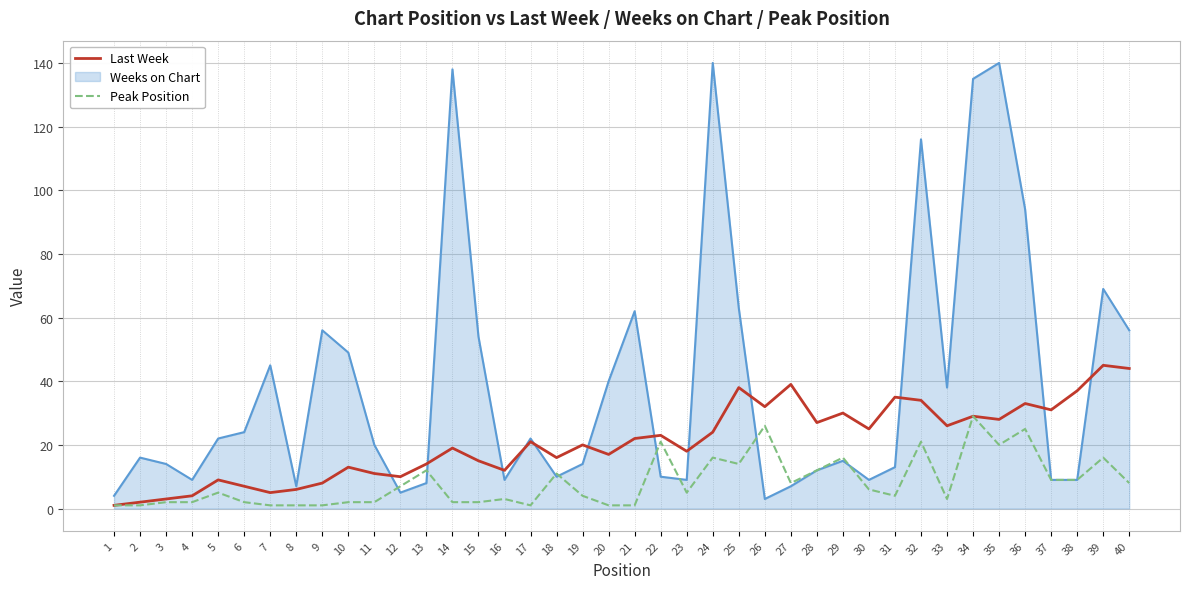

Rank the series at 25 from lowest to highest value.

Peak Position, Last Week, Weeks on Chart